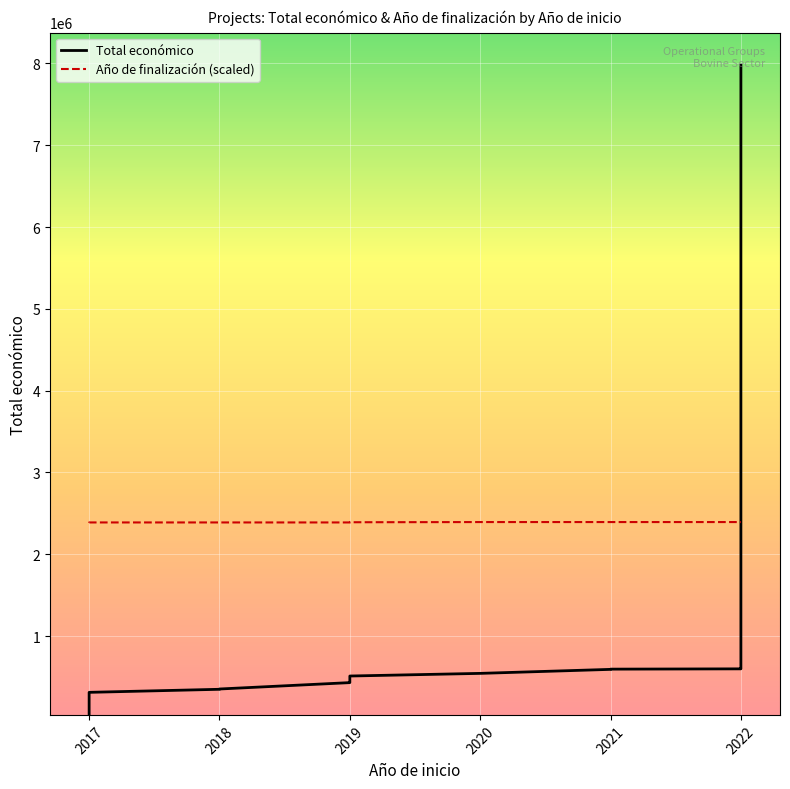

Reading left to right, transcribe all the data shown in this chart.

Total económico: 42072.0	249910.0	311553.0	348843.0	352350.0	430411.0	440317.0	444167.0	480156.0	511047.0	543404.0	592376.0	595133.0	598672.0	599986.0	987684.0	1609378.0	7717171.0	7977125.0
Año de finalización (scaled): 2384864.9	2388410.3	2388410.3	2388410.3	2388410.3	2388410.3	2388410.3	2390773.9	2390773.9	2390773.9	2393137.5	2393137.5	2393137.5	2393137.5	2393137.5	2393137.5	2393137.5	2393137.5	2393137.5